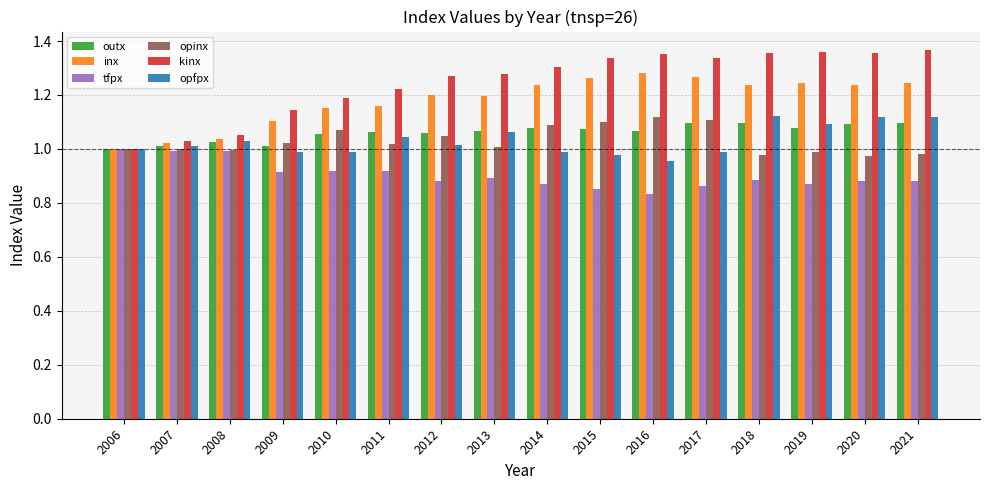

What is the spread (max minus min) of values at 2020?

0.5